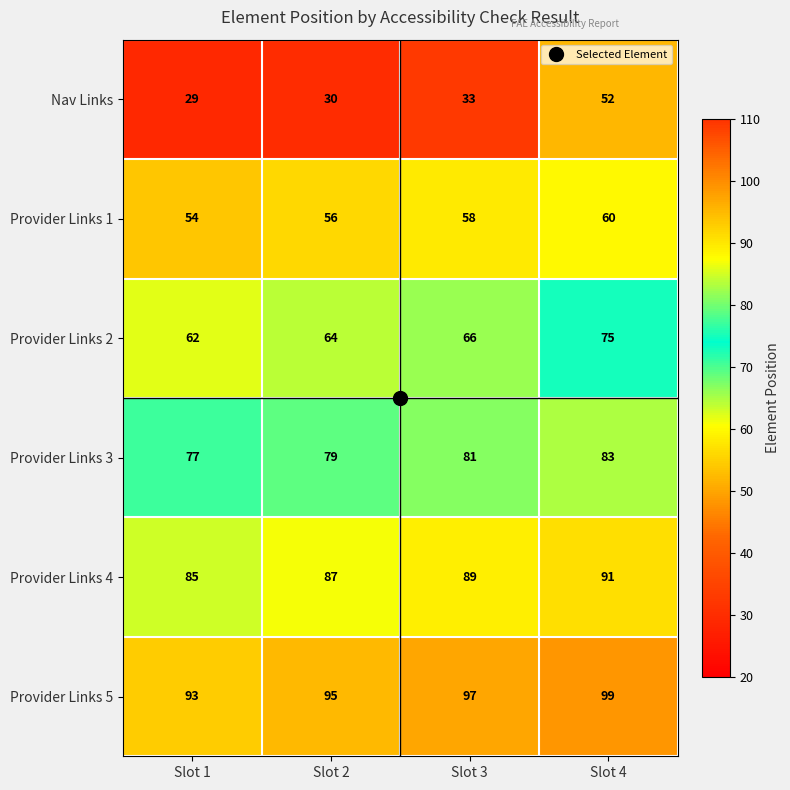

At which category does the chart reach its minimum across all series?

Slot 1